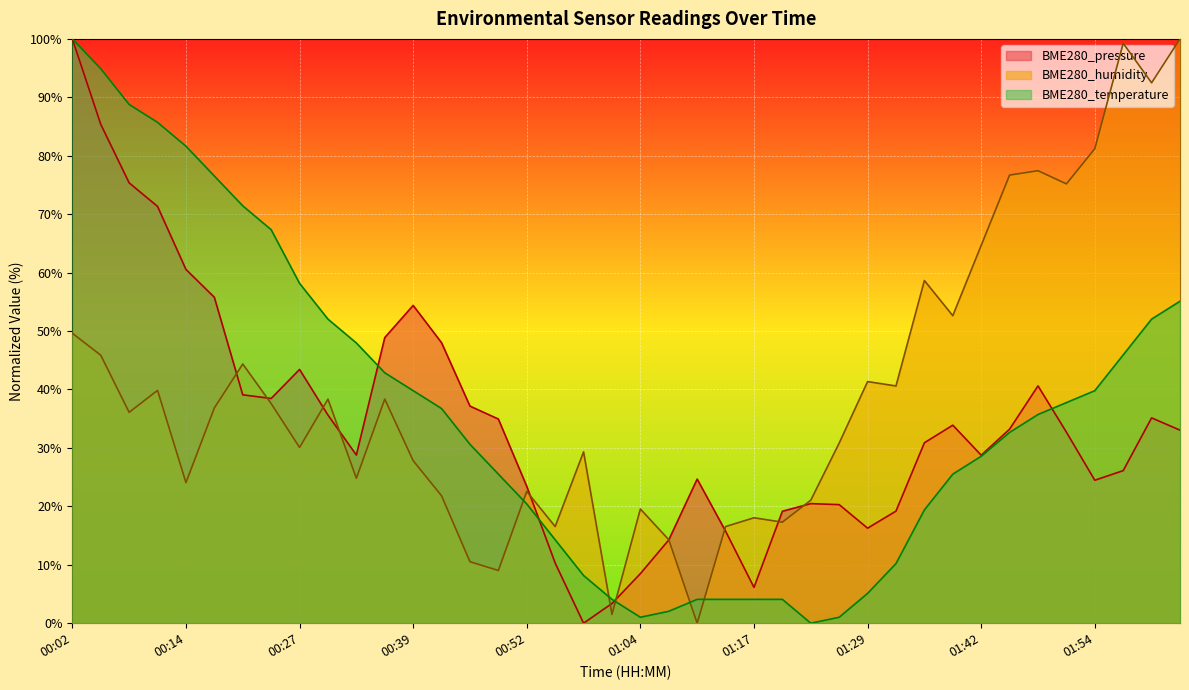

Reading left to right, extract all data points from this chart.

BME280_pressure: 00:02=100.0	00:05=85.4	00:08=75.4	00:11=71.3	00:14=60.5	00:18=55.8	00:21=39.1	00:24=38.5	00:27=43.4	00:30=35.6	00:33=28.8	00:36=48.9	00:39=54.4	00:42=48.0	00:45=37.2	00:49=34.9	00:52=23.4	00:55=10.3	00:58=0.0	01:01=3.4	01:04=8.5	01:07=14.2	01:10=24.7	01:13=15.8	01:17=6.1	01:20=19.2	01:23=20.5	01:26=20.3	01:29=16.3	01:32=19.2	01:36=30.9	01:39=33.9	01:42=28.8	01:45=33.2	01:48=40.6	01:51=32.7	01:54=24.5	01:57=26.1	02:01=35.1	02:04=33.0
BME280_humidity: 00:02=49.6	00:05=45.9	00:08=36.1	00:11=39.8	00:14=24.1	00:18=36.8	00:21=44.4	00:24=37.6	00:27=30.1	00:30=38.3	00:33=24.8	00:36=38.3	00:39=27.8	00:42=21.8	00:45=10.5	00:49=9.0	00:52=22.6	00:55=16.5	00:58=29.3	01:01=1.5	01:04=19.5	01:07=14.3	01:10=0.0	01:13=16.5	01:17=18.0	01:20=17.3	01:23=21.1	01:26=30.8	01:29=41.4	01:32=40.6	01:36=58.6	01:39=52.6	01:42=64.7	01:45=76.7	01:48=77.4	01:51=75.2	01:54=81.2	01:57=99.2	02:01=92.5	02:04=100.0
BME280_temperature: 00:02=100.0	00:05=94.9	00:08=88.8	00:11=85.7	00:14=81.6	00:18=76.5	00:21=71.4	00:24=67.3	00:27=58.2	00:30=52.0	00:33=48.0	00:36=42.9	00:39=39.8	00:42=36.7	00:45=30.6	00:49=25.5	00:52=20.4	00:55=14.3	00:58=8.2	01:01=4.1	01:04=1.0	01:07=2.0	01:10=4.1	01:13=4.1	01:17=4.1	01:20=4.1	01:23=0.0	01:26=1.0	01:29=5.1	01:32=10.2	01:36=19.4	01:39=25.5	01:42=28.6	01:45=32.7	01:48=35.7	01:51=37.8	01:54=39.8	01:57=45.9	02:01=52.0	02:04=55.1